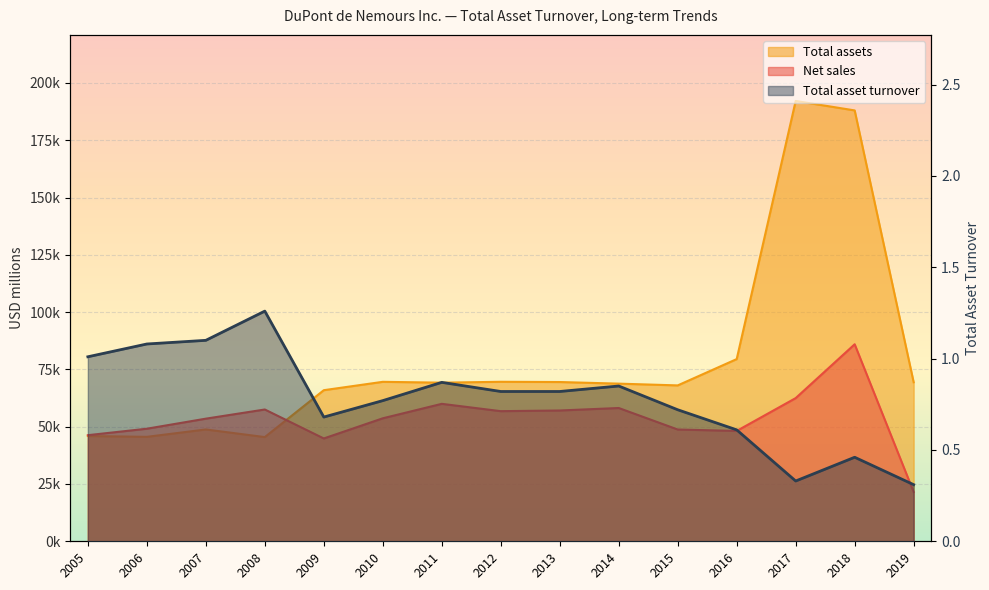

True or false: Net sales and Total assets cross at least once.

True